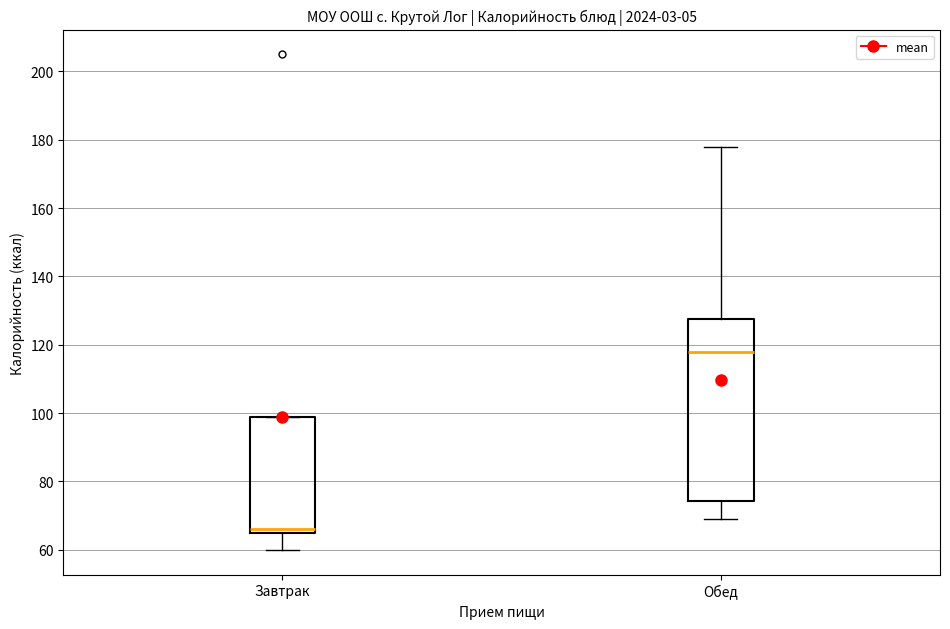

Reading left to right, transcribe this box plot: for each box, give where its median line is, the range the box spans, and where its two whiskers end, as read against the y-axis. The values are not printed on the chart, so give them approximately, as read against the axis.

Завтрак: median 66 (just above the box's lower edge), box 66 to 100, whiskers 60 to 100
Обед: median 118, box 74 to 128, whiskers 70 to 178